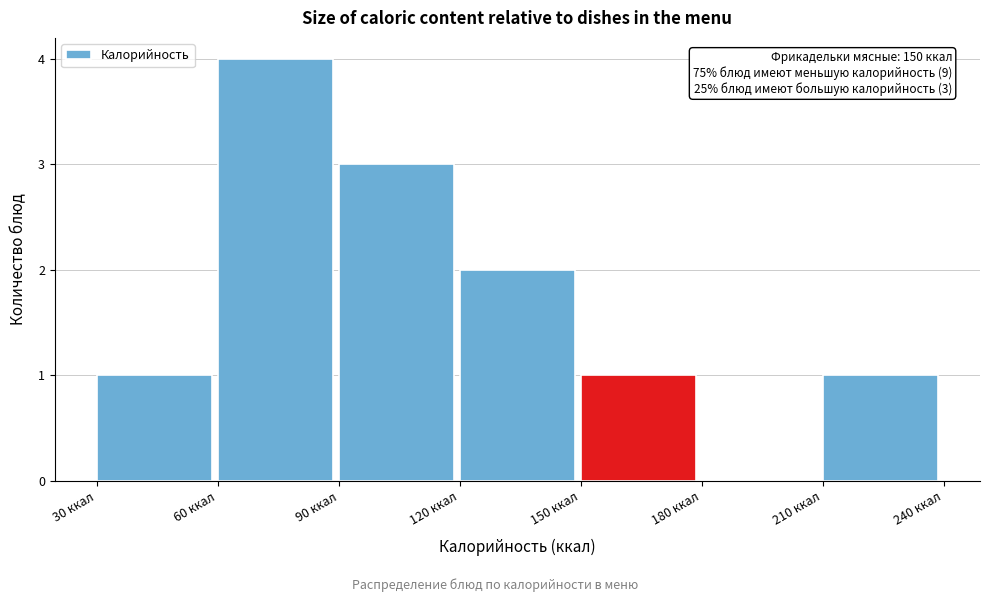

Over which range of the x-axis is the bar tallest?

60 to 90